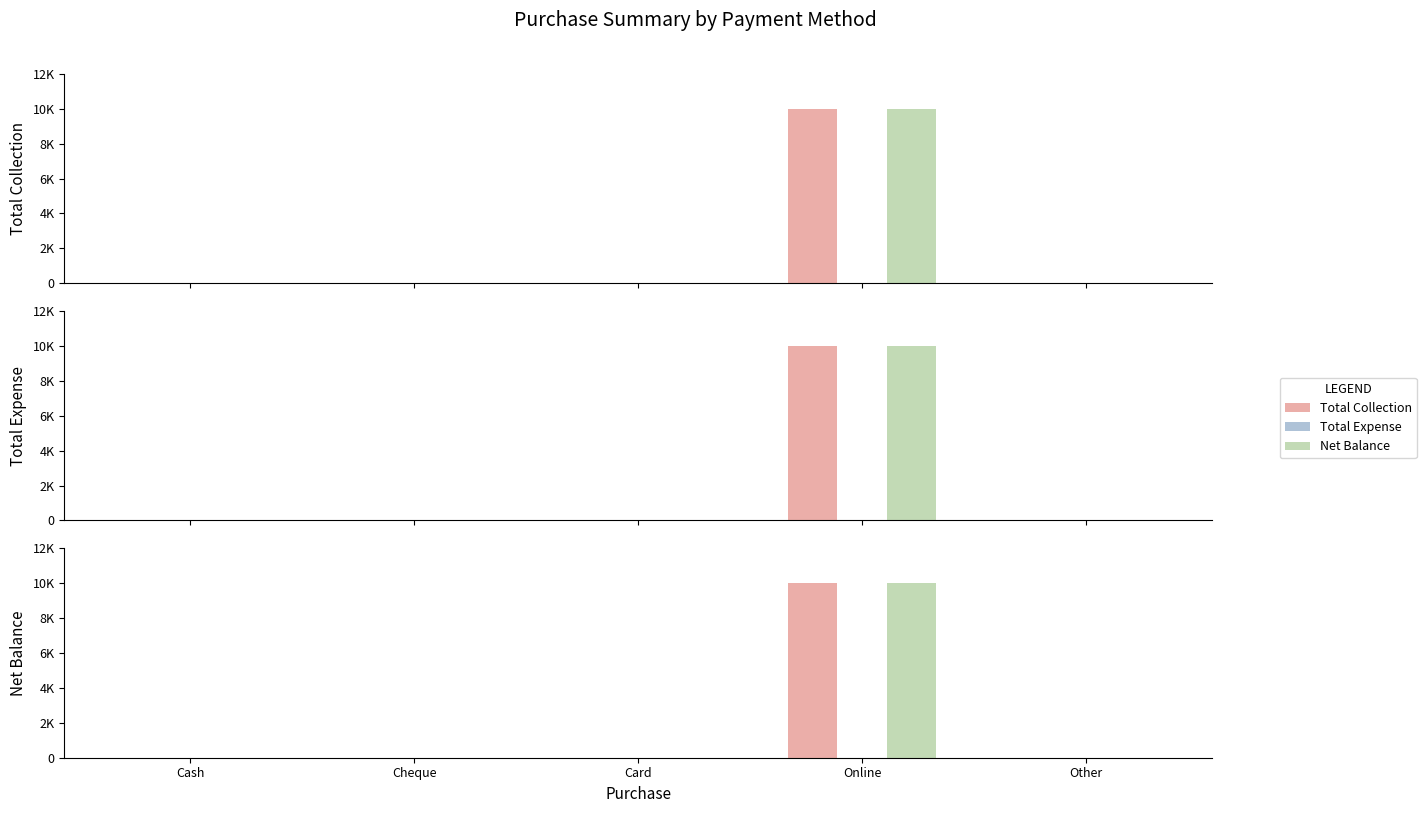

Count the number of data series in this chart.

3